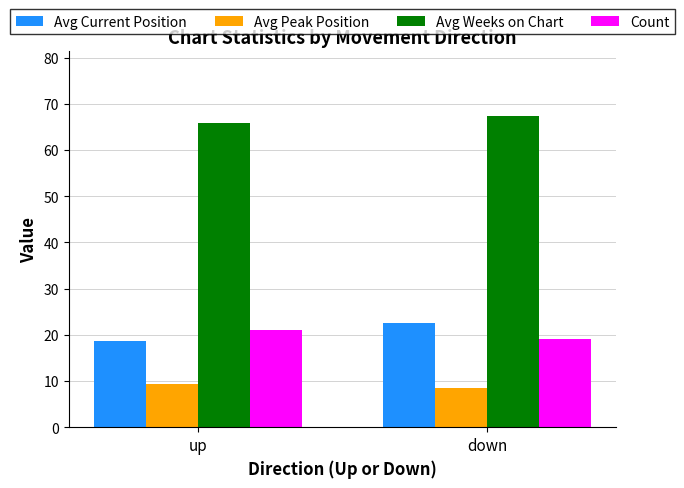

What is the average value of the Avg Current Position series?

20.5